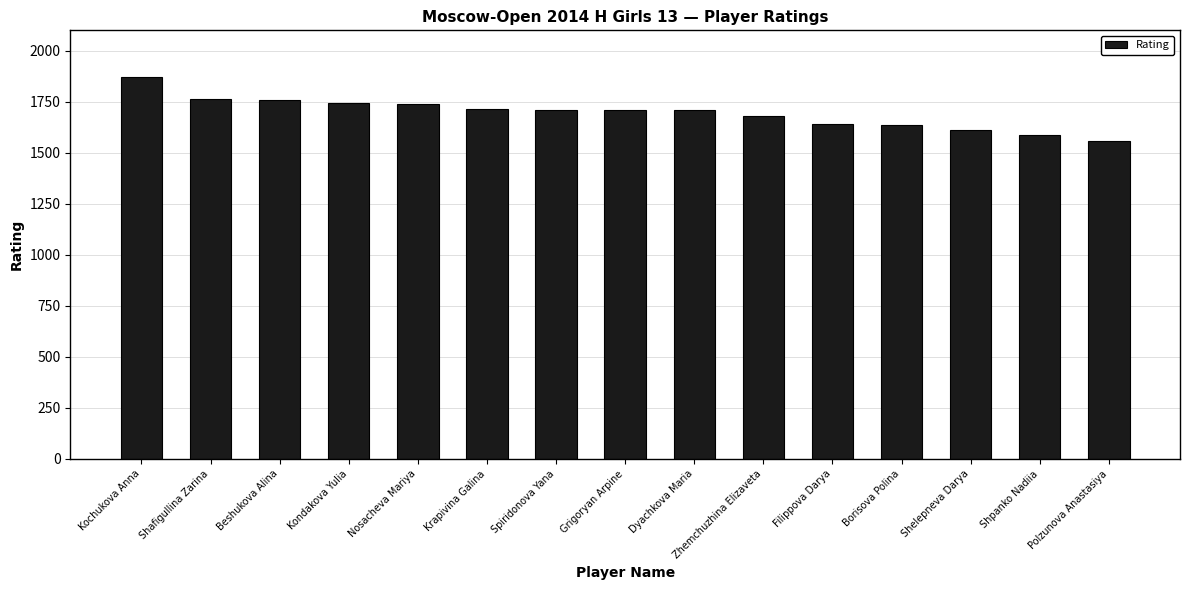

Approximately how many times larger is the value at Kondakova Yulia compared to Grigoryan Arpine?

1.0